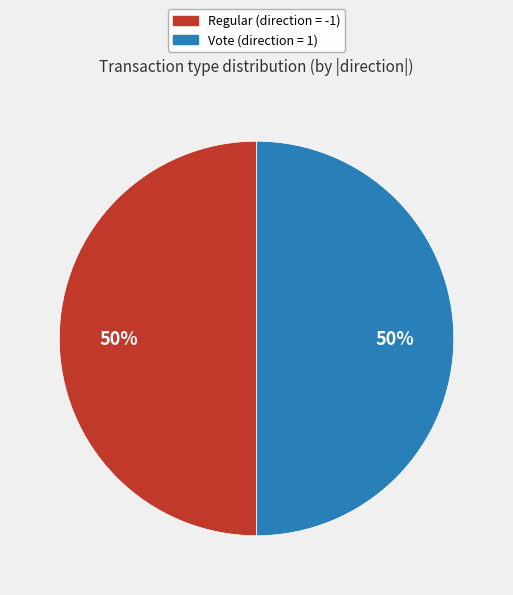

Is it true that Vote is 59% of the pie?

False